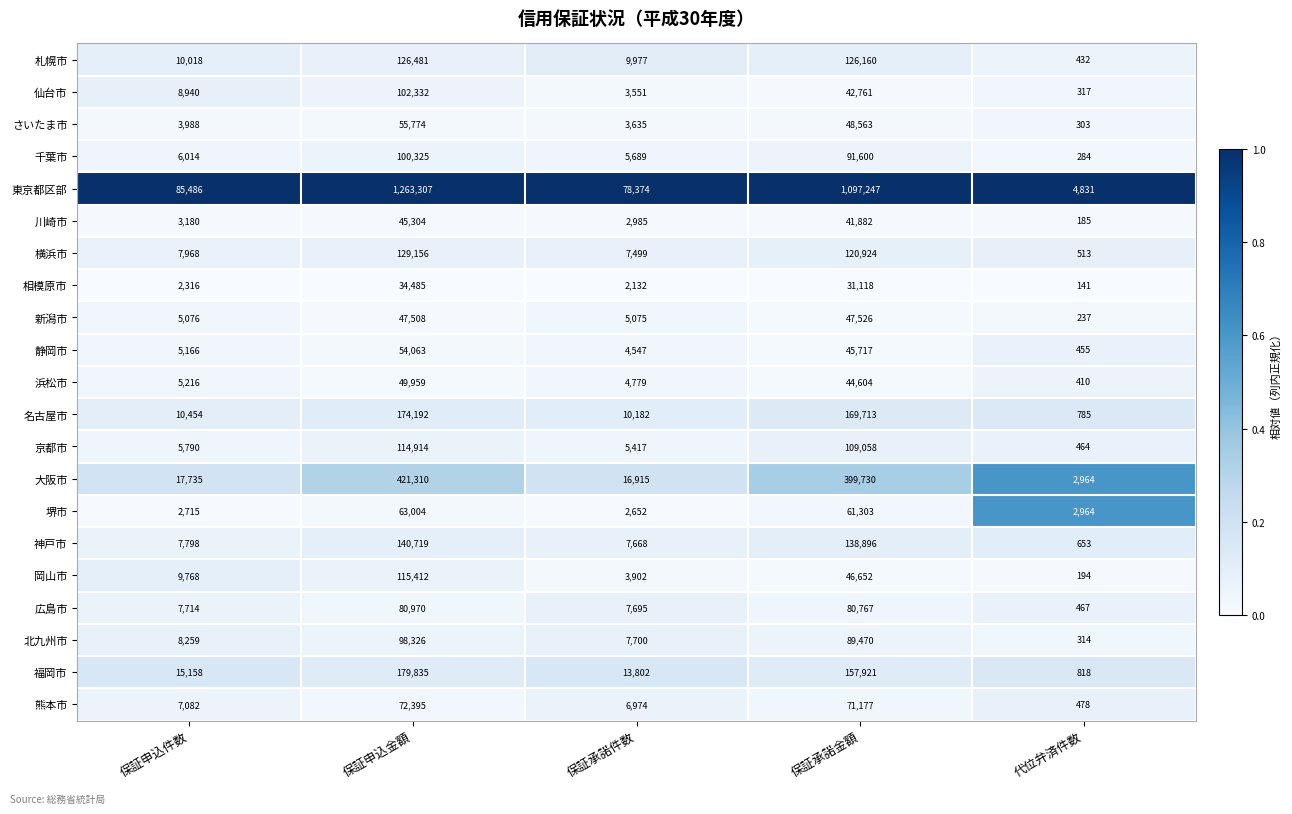

What is the average value of the 静岡市 series?

21990